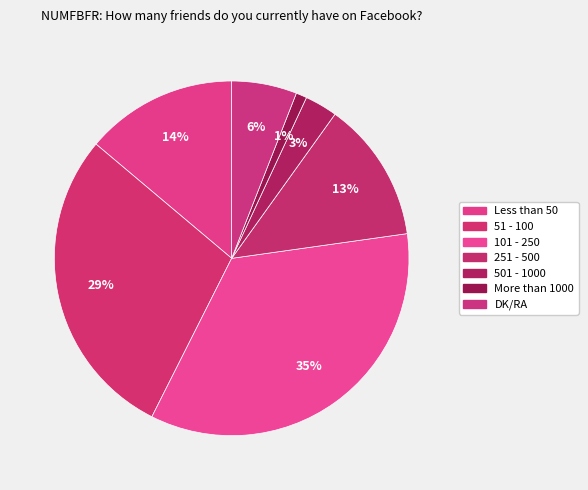

Between 501 - 1000 and 51 - 100, which is larger?

51 - 100